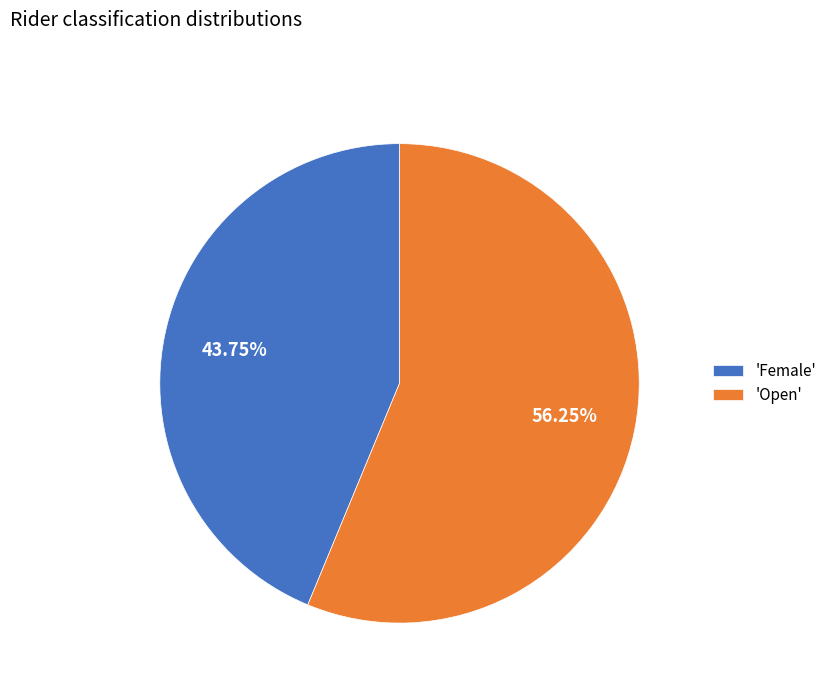

Which has a higher value, 'Female' or 'Open'?

'Open'